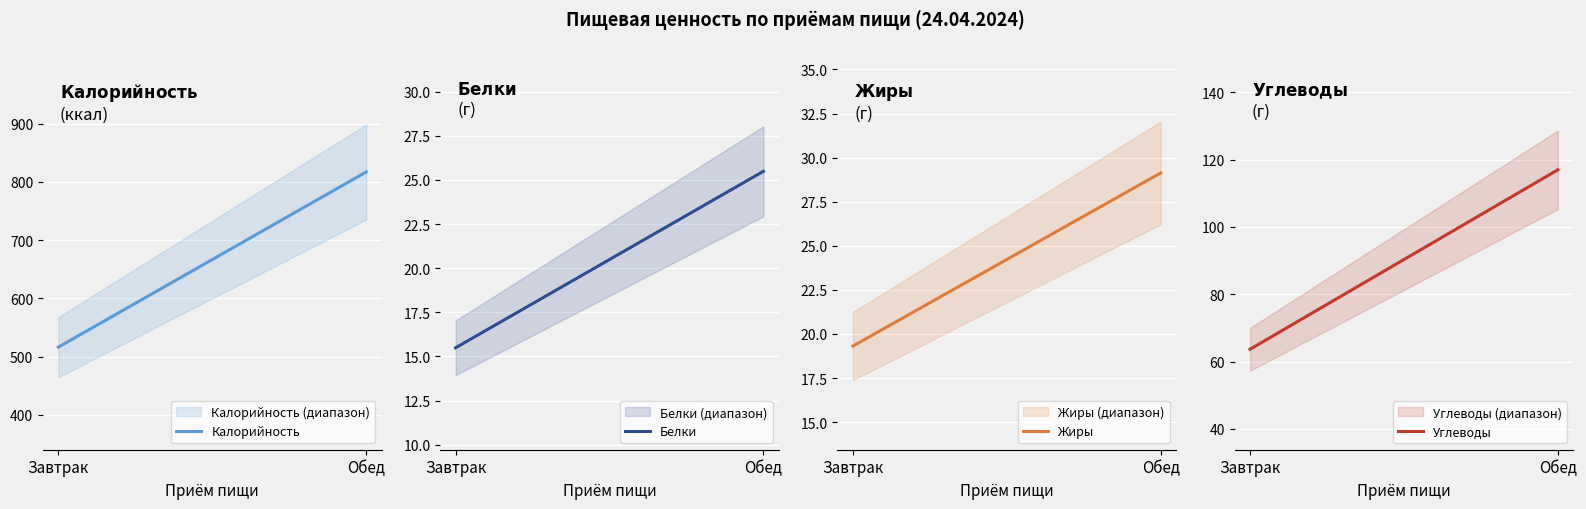

Rank the categories by Углеводы value from lowest to highest.

Завтрак, Обед